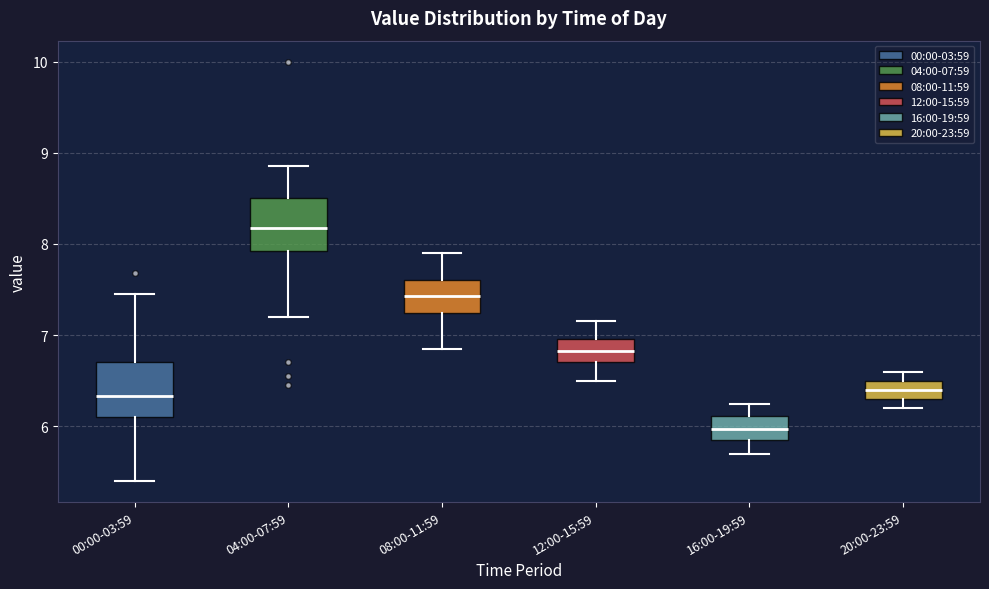

Where is the upper edge of the box for 20:00-23:59 on the y-axis? The values are not printed on the chart, so give them approximately, as read against the axis.

6.5